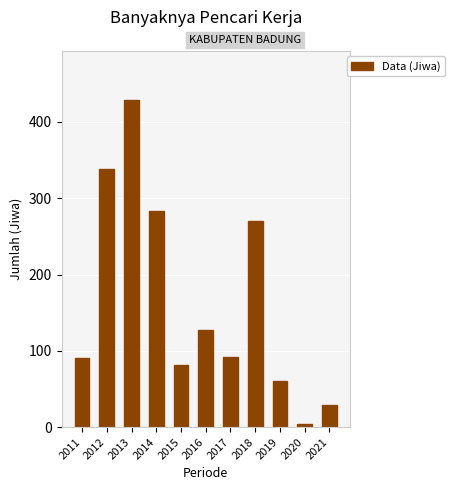

Between 2018 and 2016, which is larger?

2018